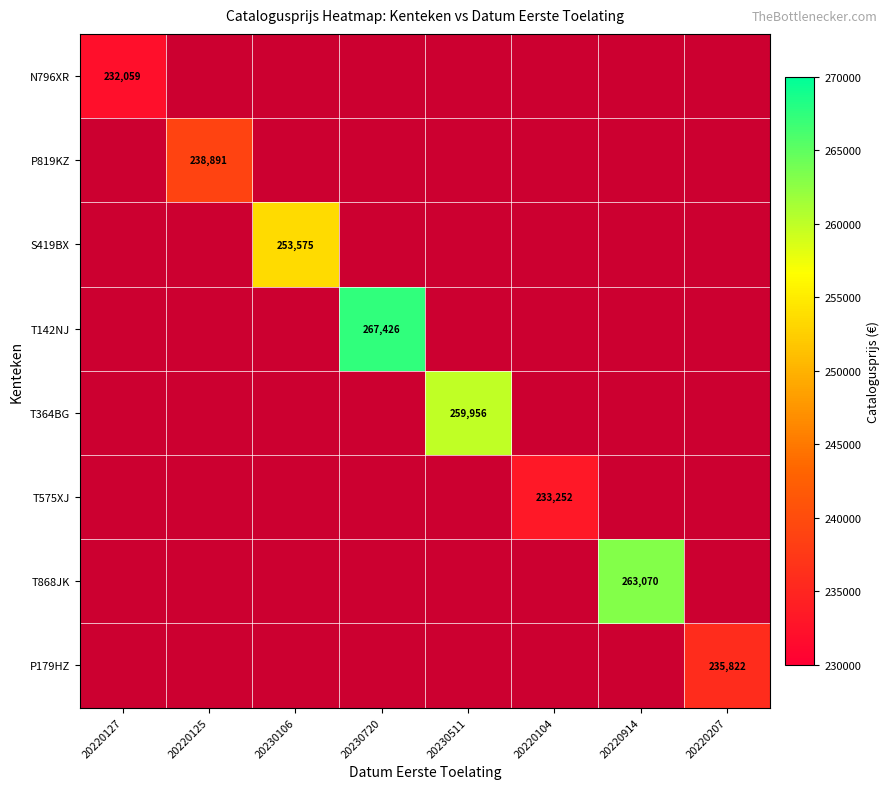

At 20220127, list the series in order from smallest to largest.

N796XR, P819KZ, S419BX, T142NJ, T364BG, T575XJ, T868JK, P179HZ